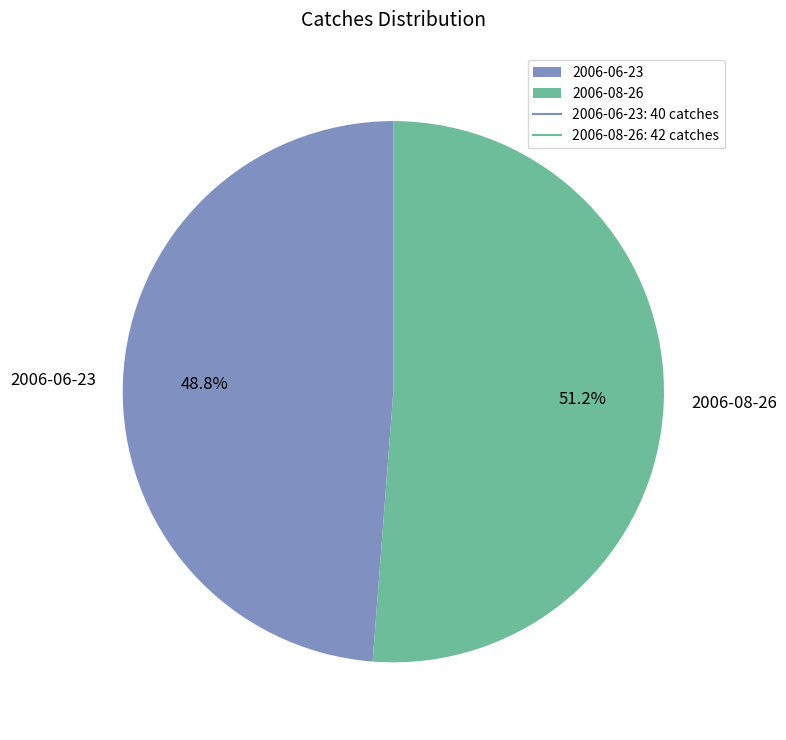

To the nearest percent, what is the average slice percentage?

50%